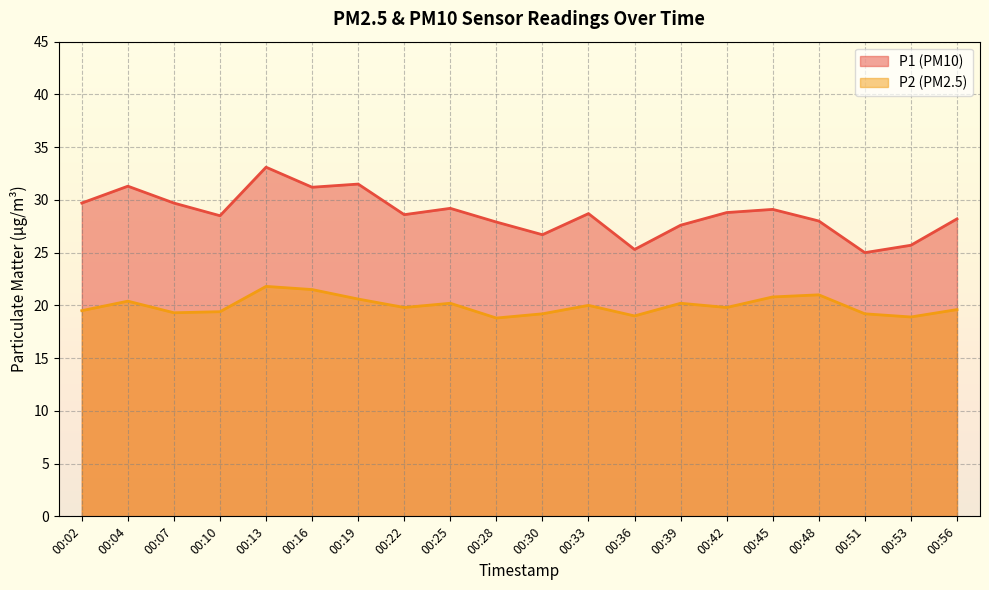

What is the maximum value for P2?

21.8